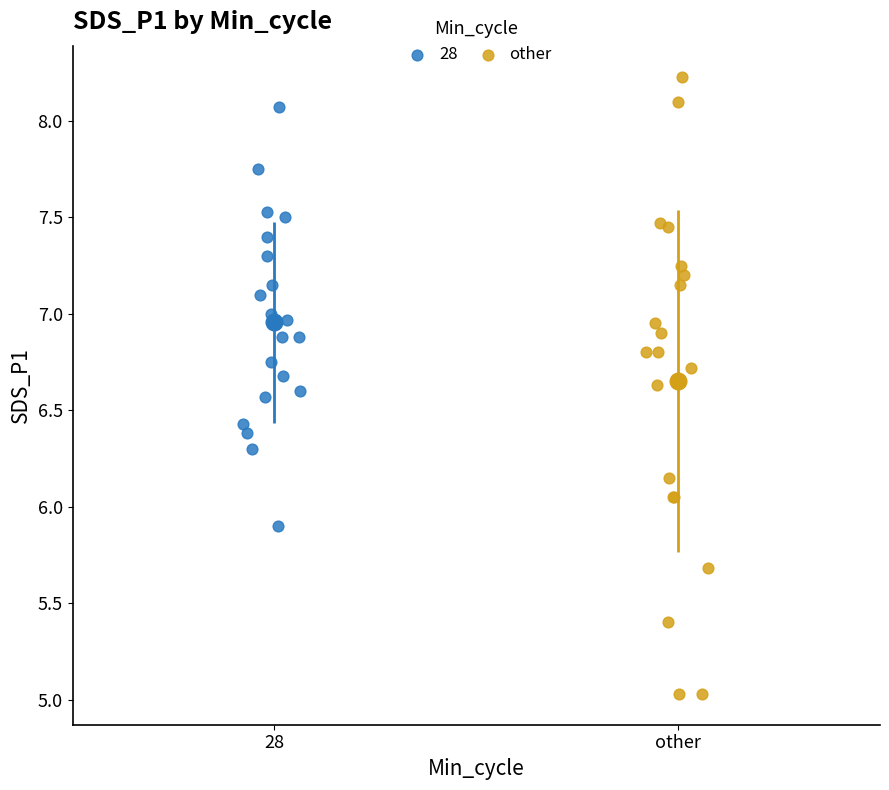

Which series reaches the maximum Y coordinate?

other